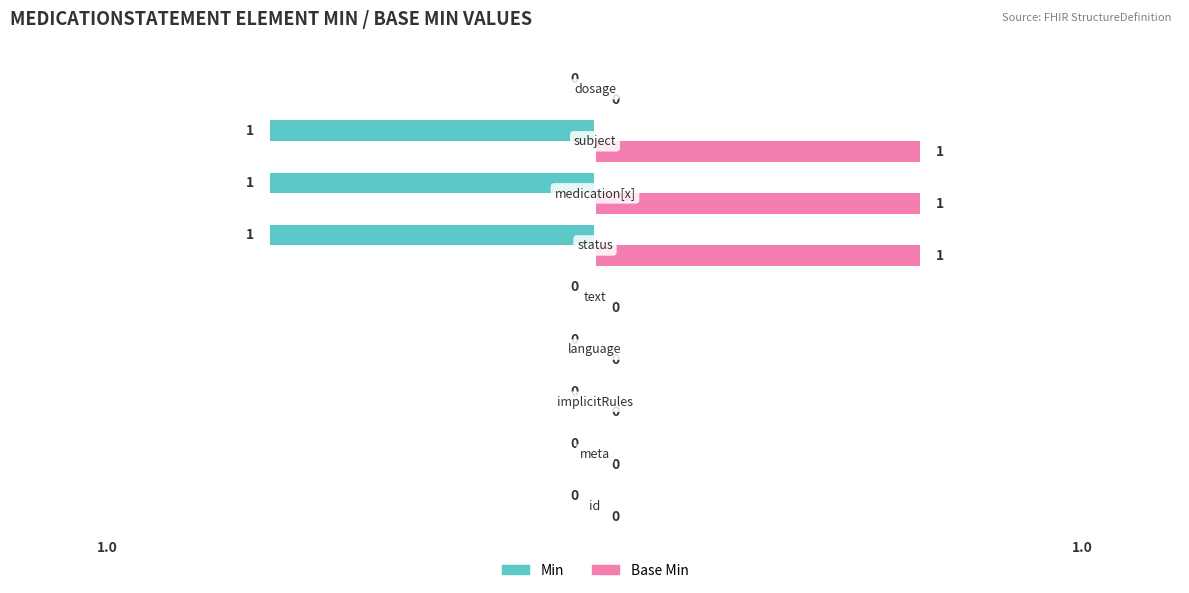

What is the sum of all Min values?

-3